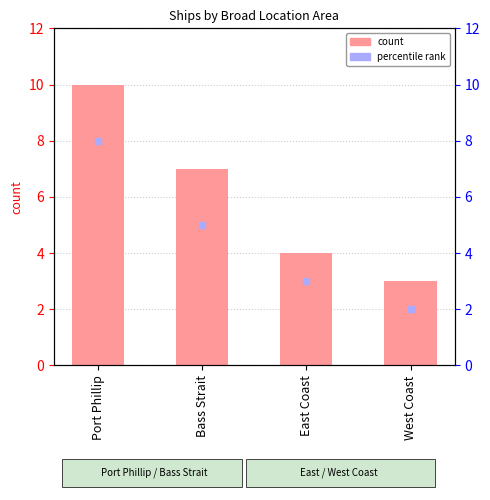

What is the change in value from Port Phillip to East Coast?

-6